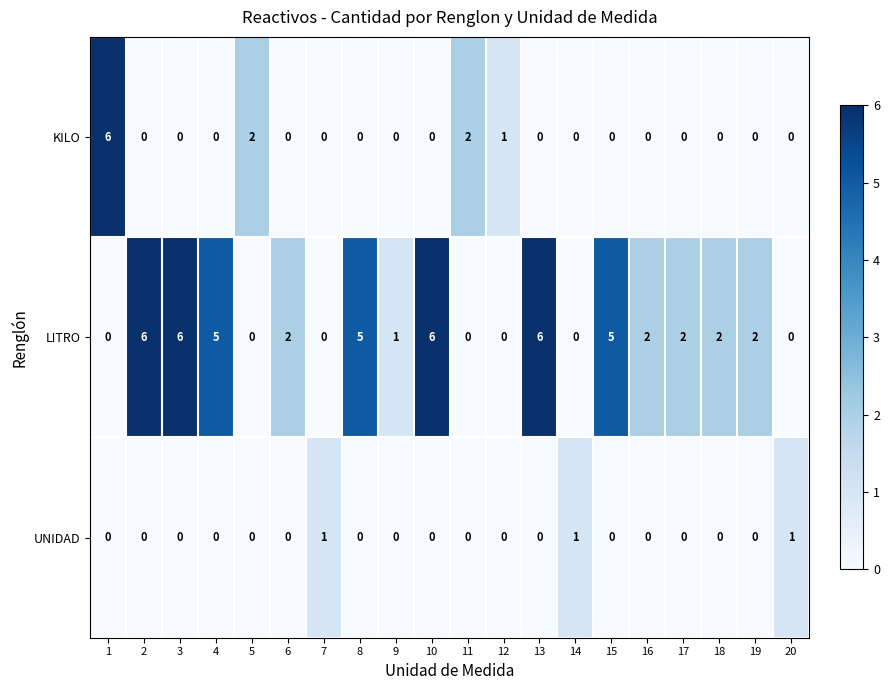

Count the LITRO values in the range 0 to 5.

16